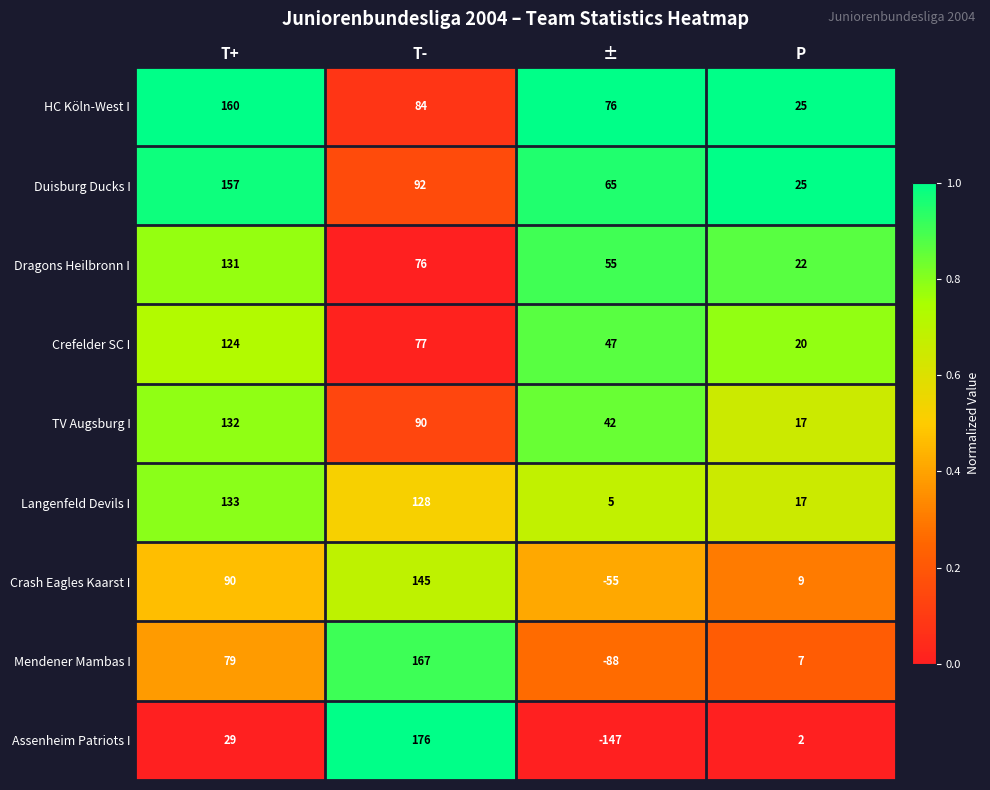

Which category has the lowest value in the HC Köln-West I series?

P